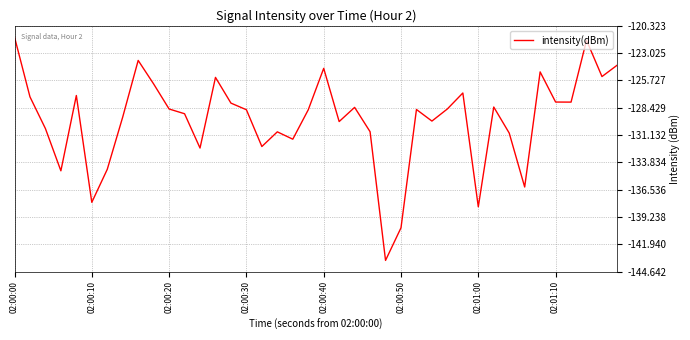

What is the difference between the maximum and minimum values?

22.1